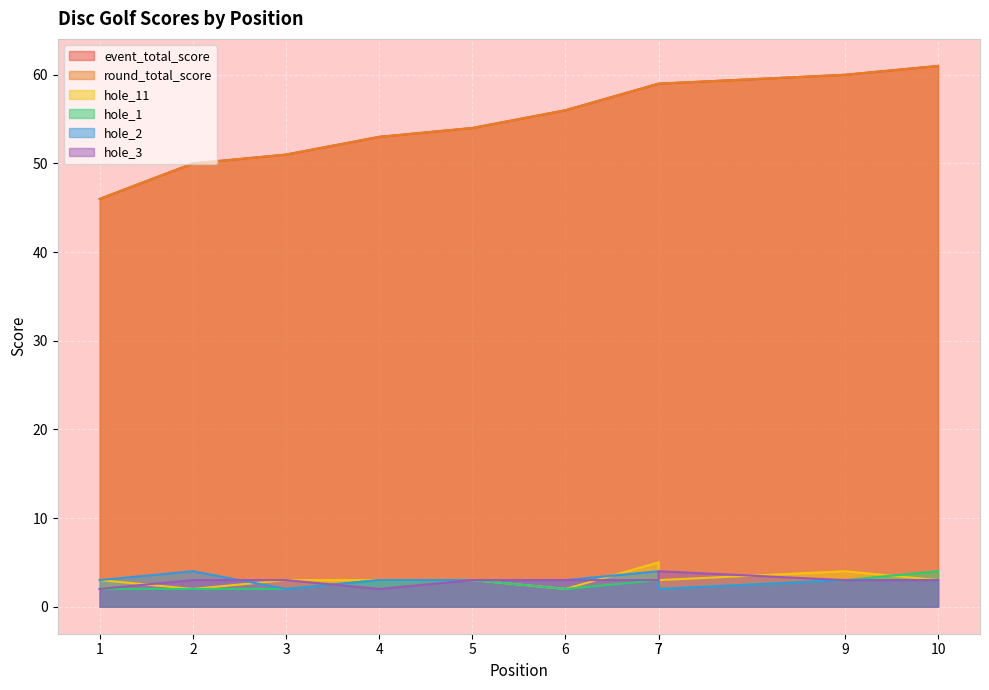

What is the sum of the hole_3 values at 4 and 1?

4